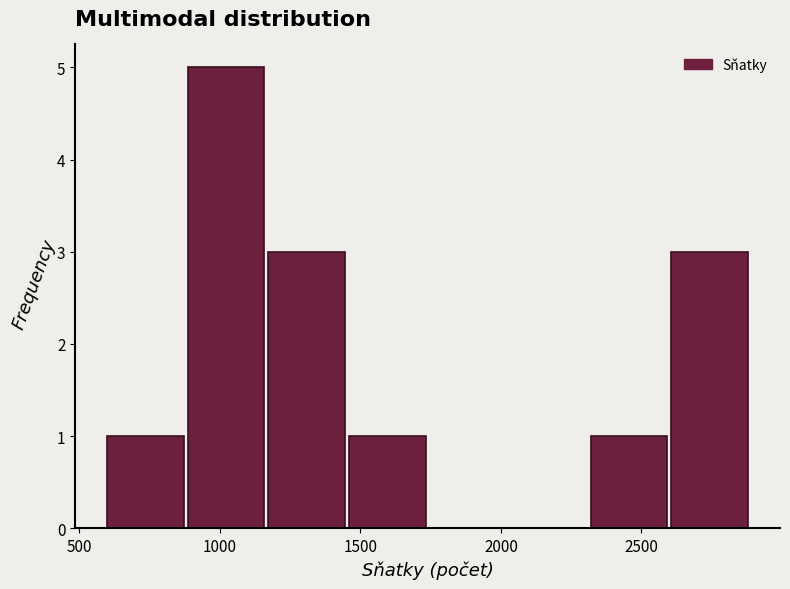

Reading left to right, transcribe this chart: for each bar, give the range it covers on the x-axis and its height. Neither the bar edges nor the heights are printed on the chart, so give them approximately, as read against the axes.

600 to 900: 1
900 to 1150: 5
1150 to 1450: 3
1450 to 1750: 1
1750 to 2050: 0
2050 to 2300: 0
2300 to 2600: 1
2600 to 2900: 3